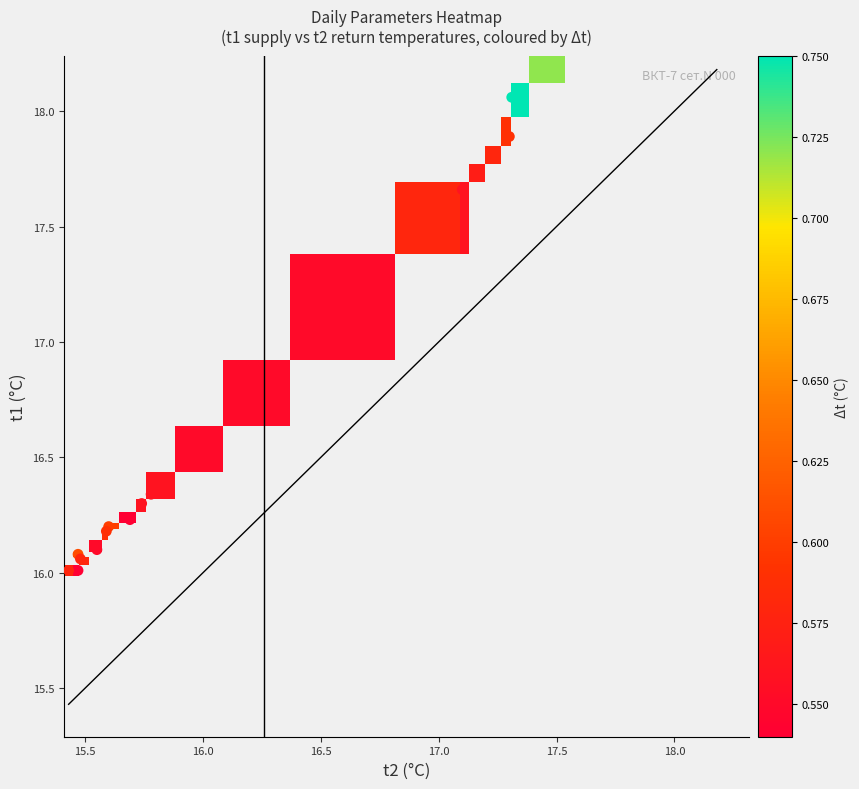

What is the difference between the maximum and minimum values in the t1 series?

2.2